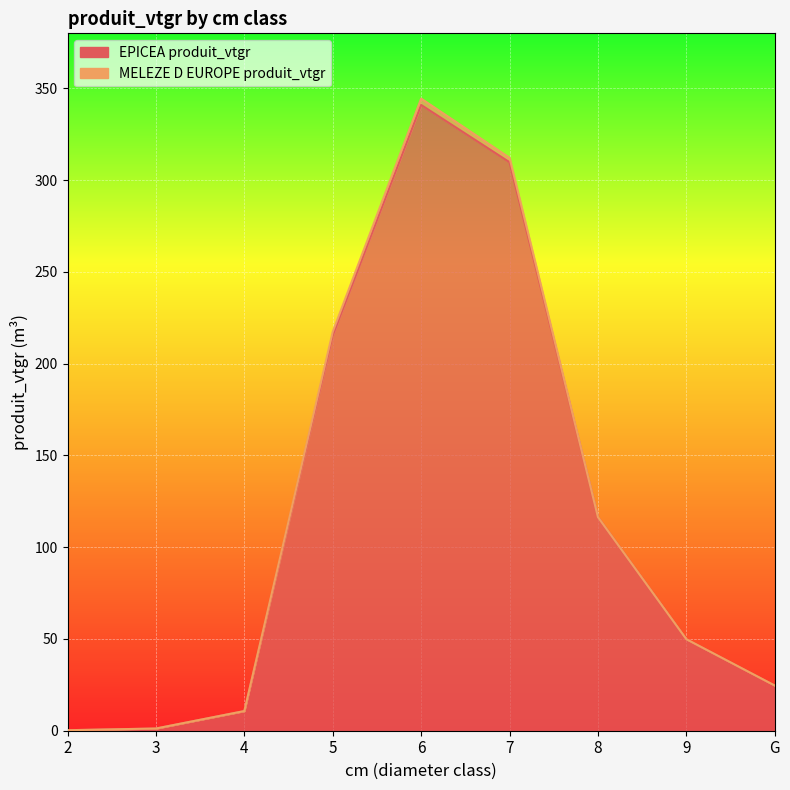

What is the change in value from 3 to 6?

+339.8